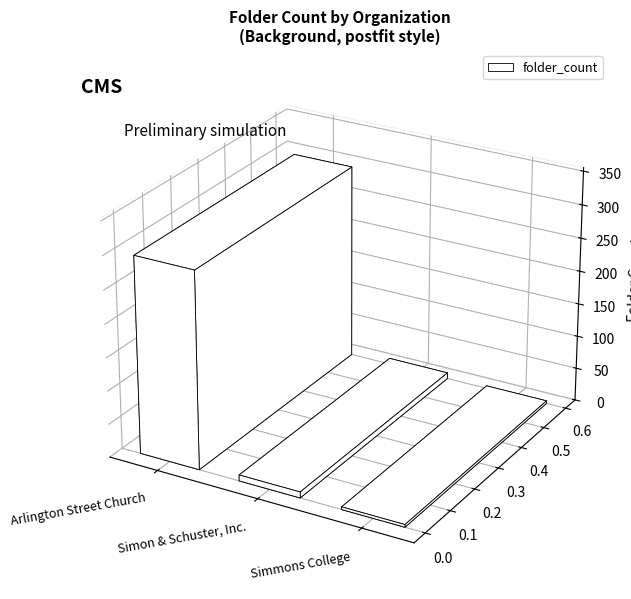

Where does the data first go above 9?

Arlington Street Church